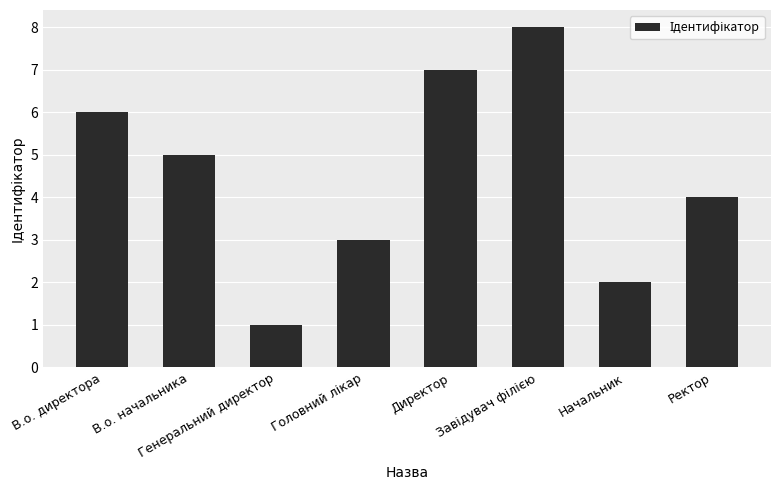

What value does the data have at Директор?

7